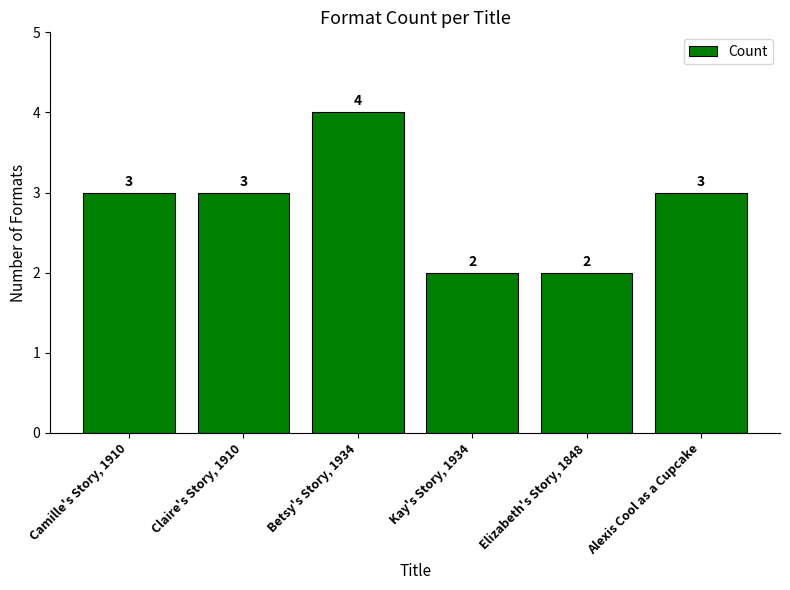

What is the sum of all values?

17